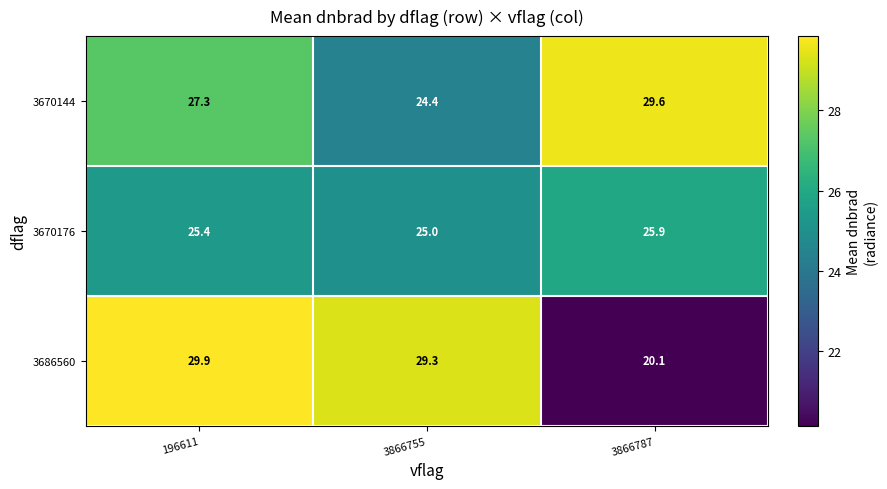

Reading right to left, transcribe all the data shown in this chart.

3670144: 3866787=29.6	3866755=24.4	196611=27.3
3670176: 3866787=25.9	3866755=25.0	196611=25.4
3686560: 3866787=20.1	3866755=29.3	196611=29.9